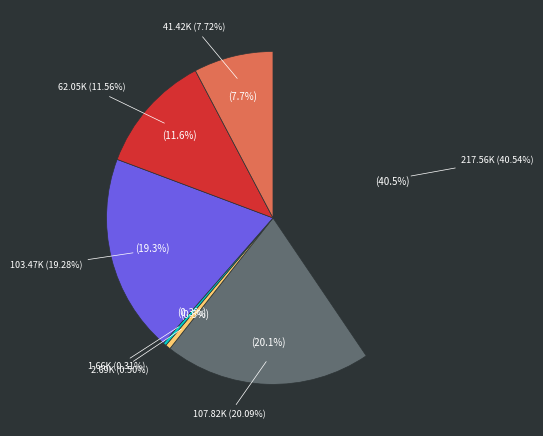

What is the smallest slice in the pie chart?

Bulletins nuls